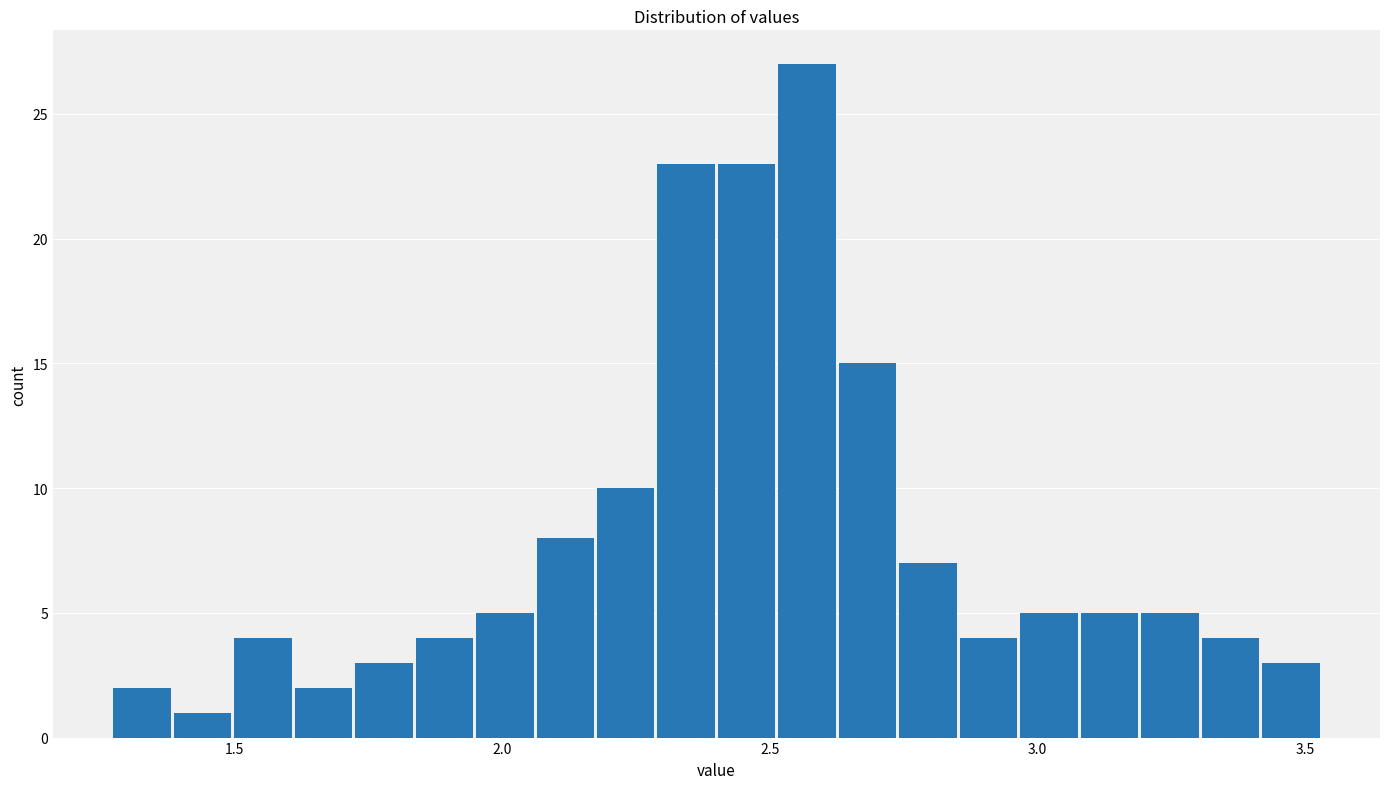

Around what value on the x-axis is the tallest bar? Give the approximate position of its centre, as read against the axis.

2.55